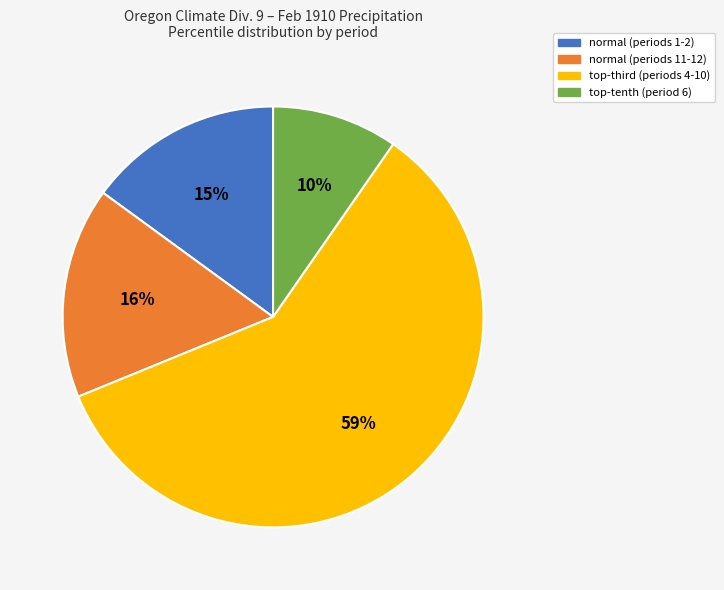

Does any single category account for the majority?

Yes